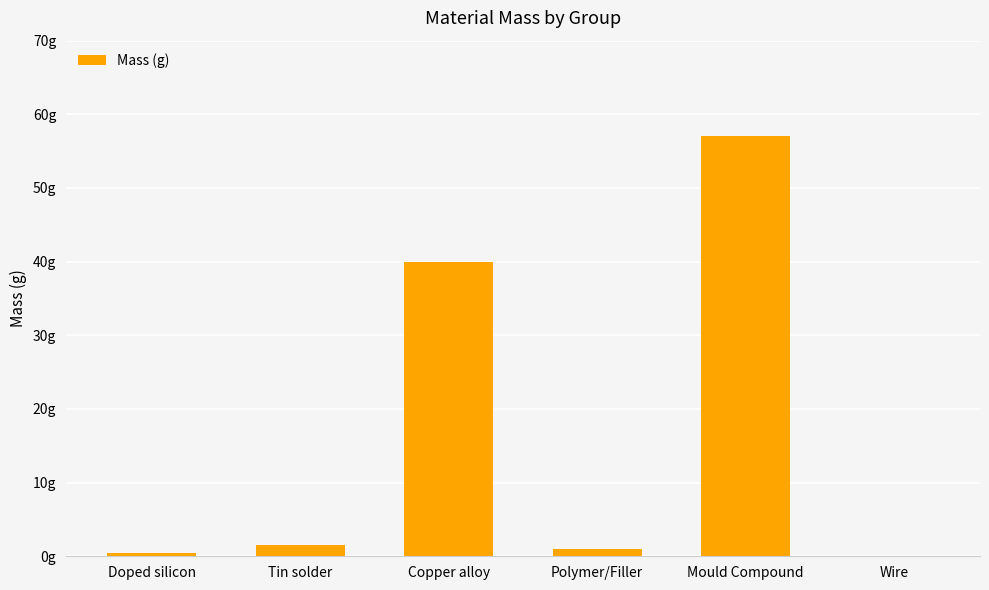

What value does the data have at Mould Compound?

57.0